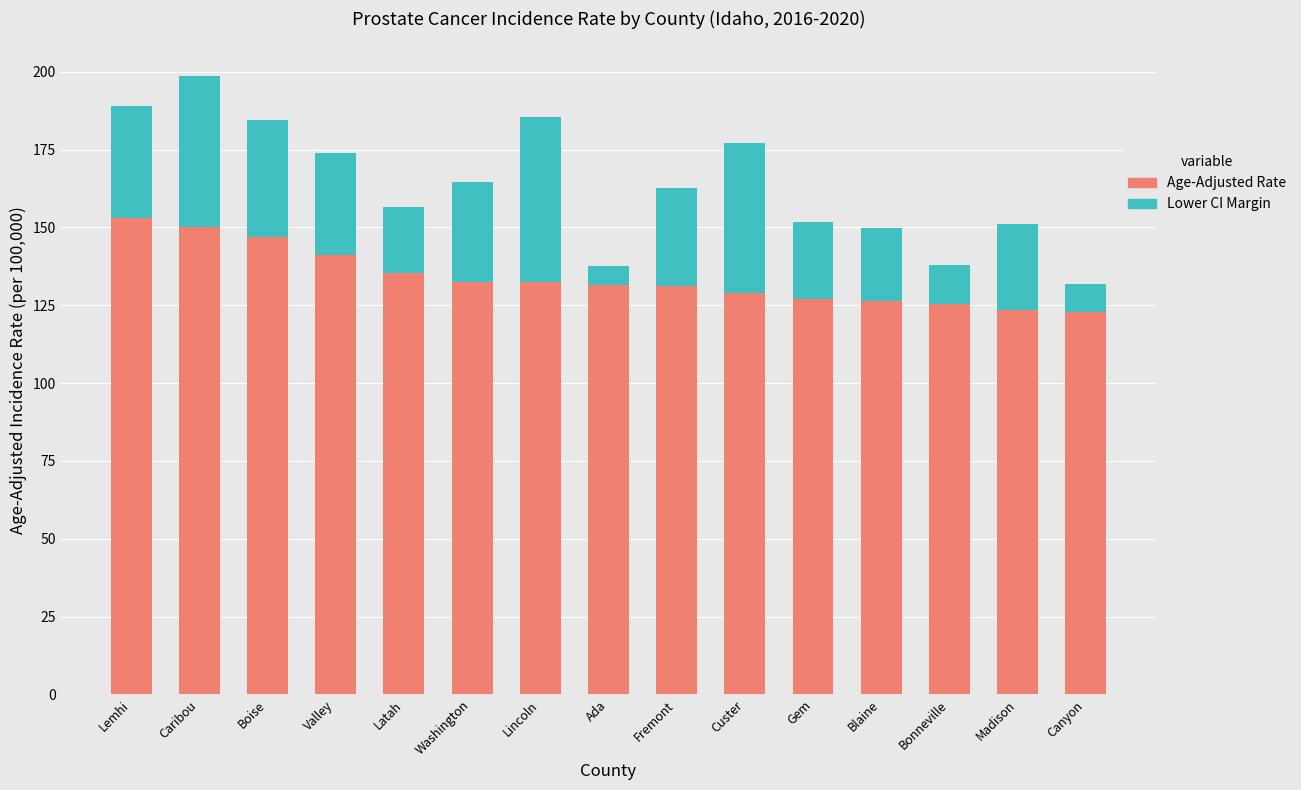

The value of Age-Adjusted Rate at Boise is 216.0. True or false?

False